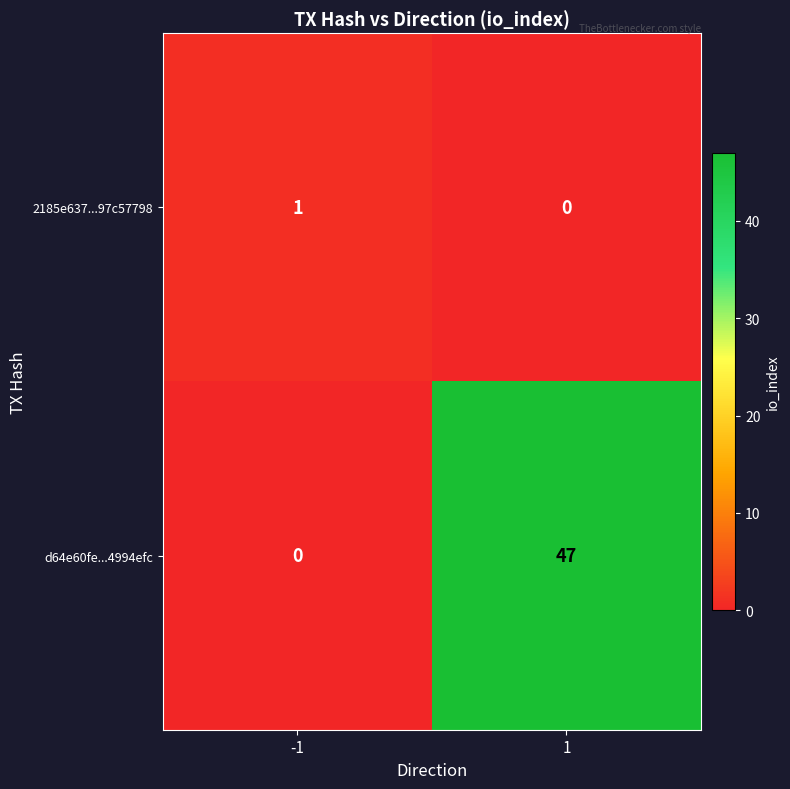

Which series changed the most between -1 and 1?

d64e60fe...4994efc